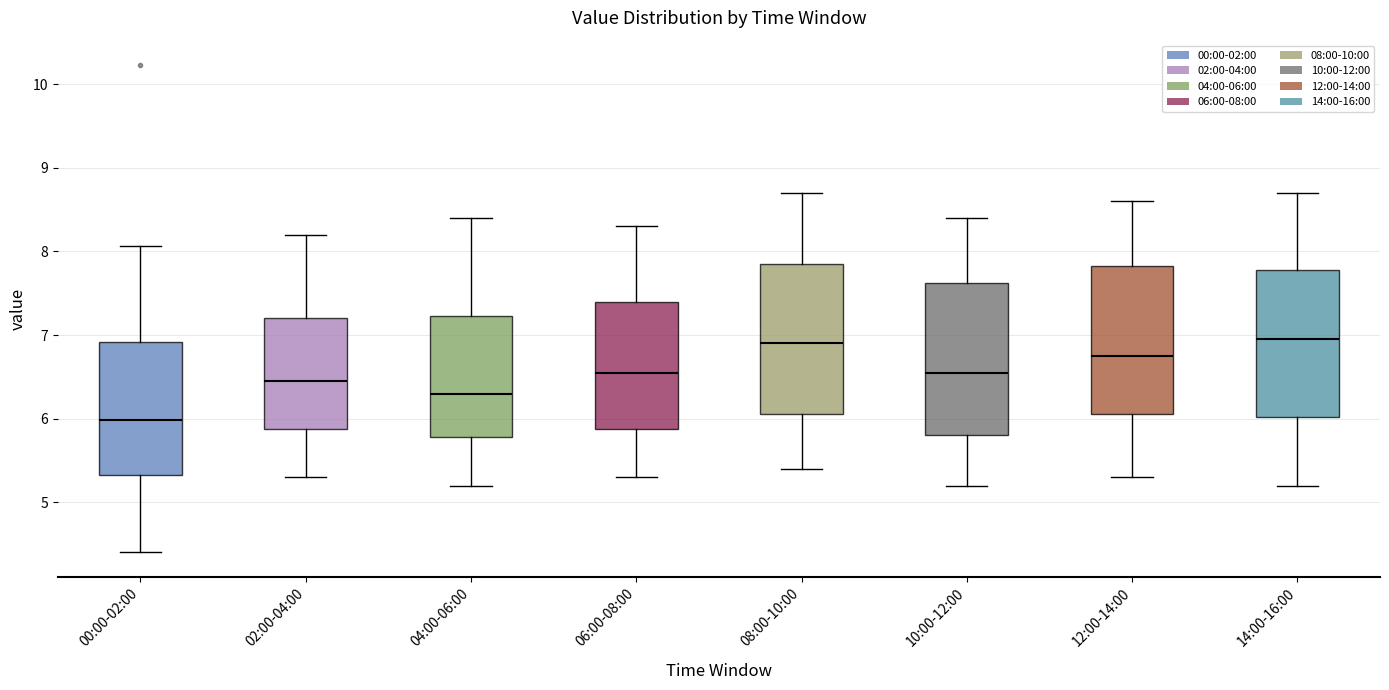

Reading left to right, transcribe this box plot: for each box, give where its median line is, the range the box spans, and where its two whiskers end, as read against the y-axis. The values are not printed on the chart, so give them approximately, as read against the axis.

00:00-02:00: median 6.0, box 5.3 to 6.9, whiskers 4.4 to 8.1
02:00-04:00: median 6.5, box 5.9 to 7.2, whiskers 5.3 to 8.2
04:00-06:00: median 6.3, box 5.8 to 7.2, whiskers 5.2 to 8.4
06:00-08:00: median 6.6, box 5.9 to 7.4, whiskers 5.3 to 8.3
08:00-10:00: median 6.9, box 6.1 to 7.9, whiskers 5.4 to 8.7
10:00-12:00: median 6.6, box 5.8 to 7.6, whiskers 5.2 to 8.4
12:00-14:00: median 6.8, box 6.1 to 7.8, whiskers 5.3 to 8.6
14:00-16:00: median 7.0, box 6.0 to 7.8, whiskers 5.2 to 8.7